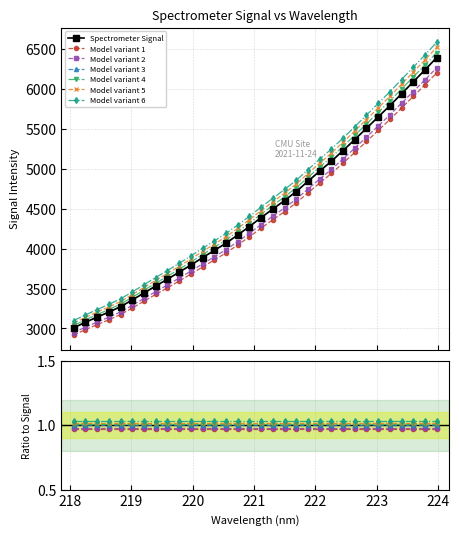

The chart shows a value of 3356.7 at 219.0156. True or false?

True